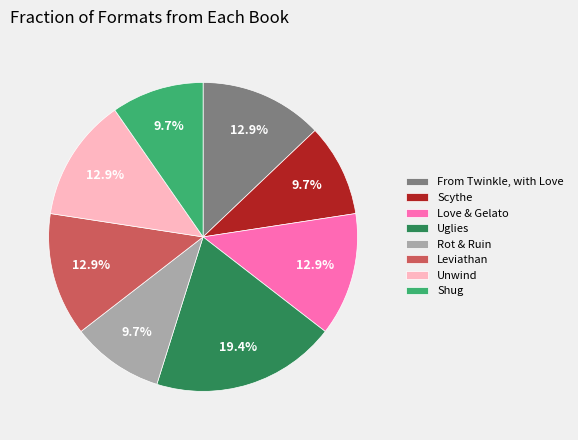

Is there any slice that represents more than half of the pie?

No